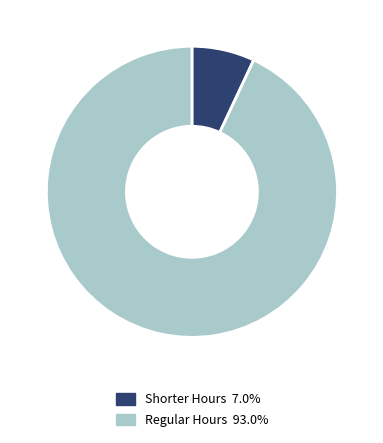

Does Shorter Hours 7.0% account for over 50% of the chart?

No